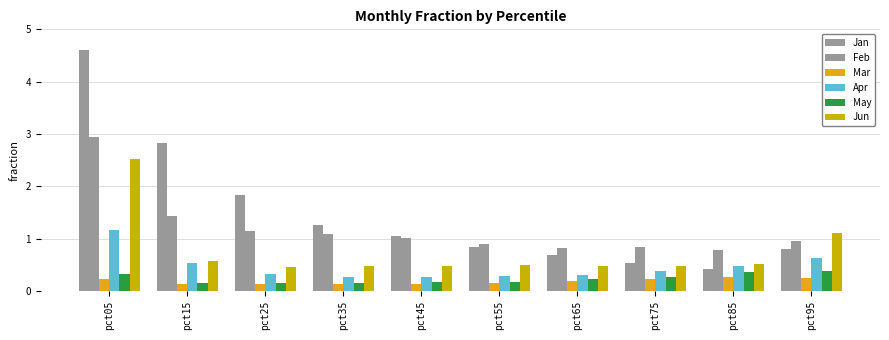

Where is Feb nearest to the value 1?

pct45